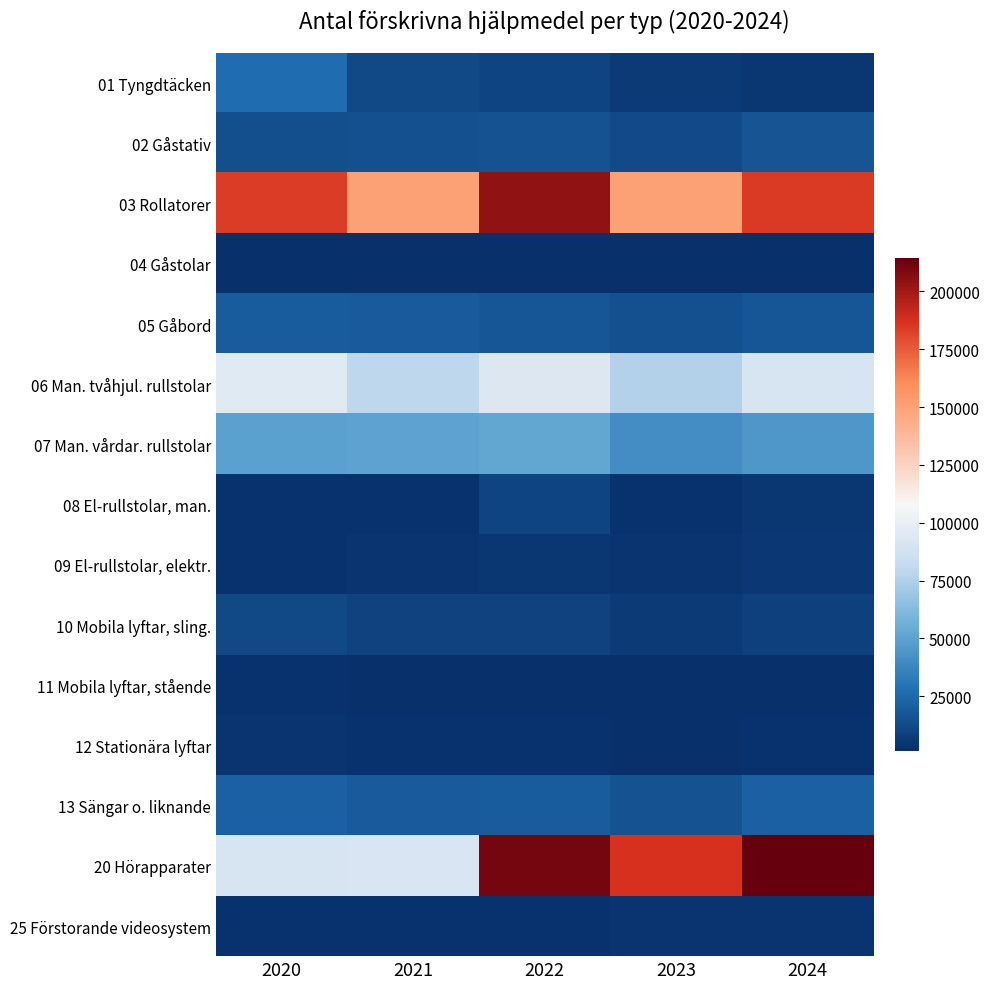

At which category does the chart reach its minimum across all series?

2023